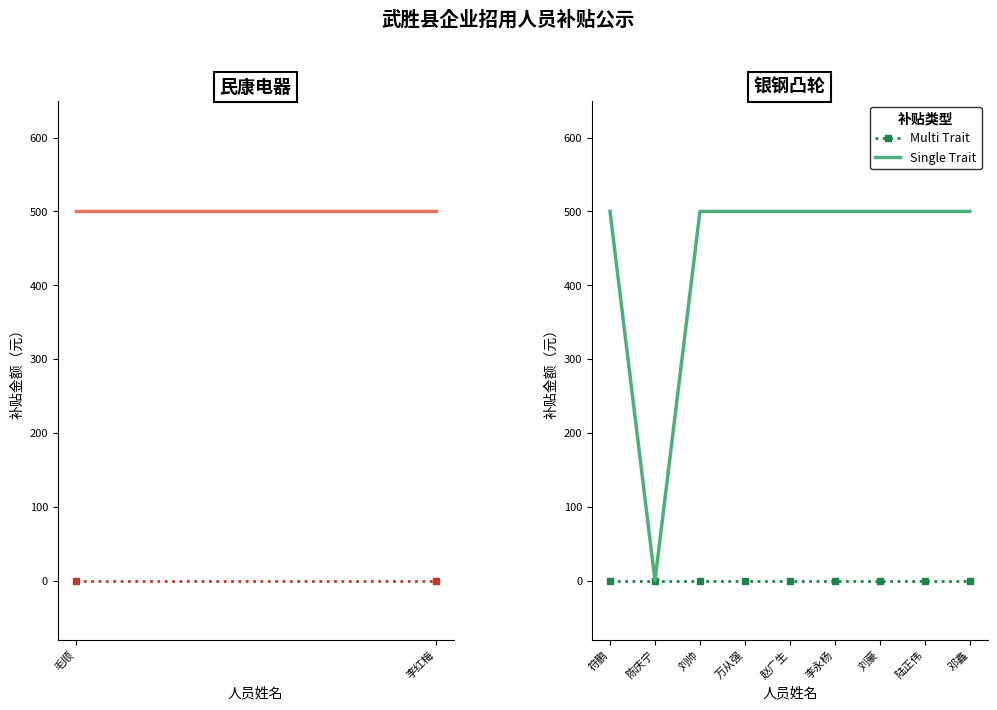

Which series has the largest range (max minus min)?

Single Trait